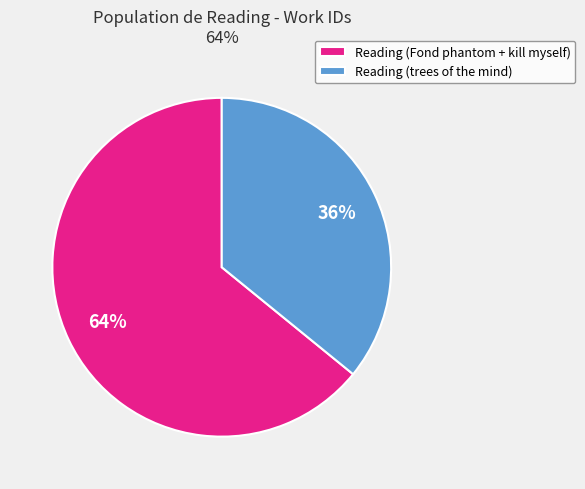

Combined, do Reading (Fond phantom + kill myself) and Reading (trees of the mind) account for over 50%?

Yes